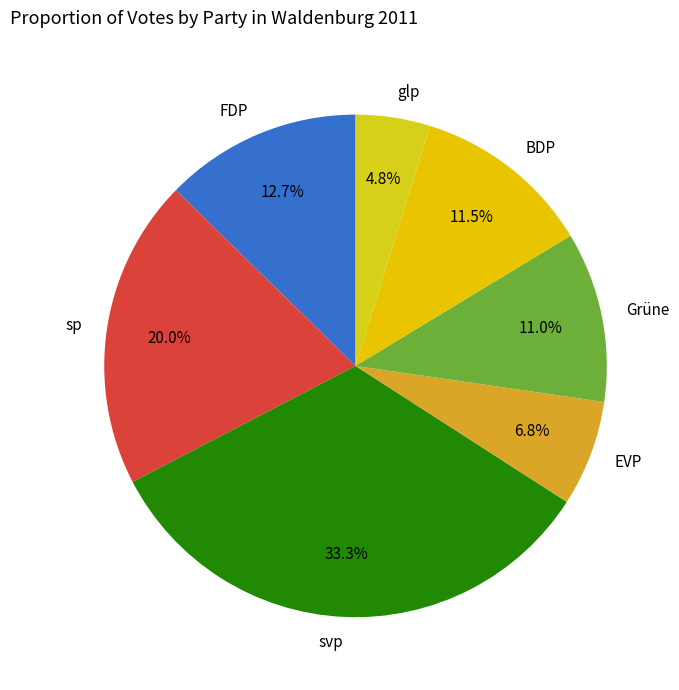

Rank the categories by value from lowest to highest.

glp, EVP, Grüne, BDP, FDP, sp, svp